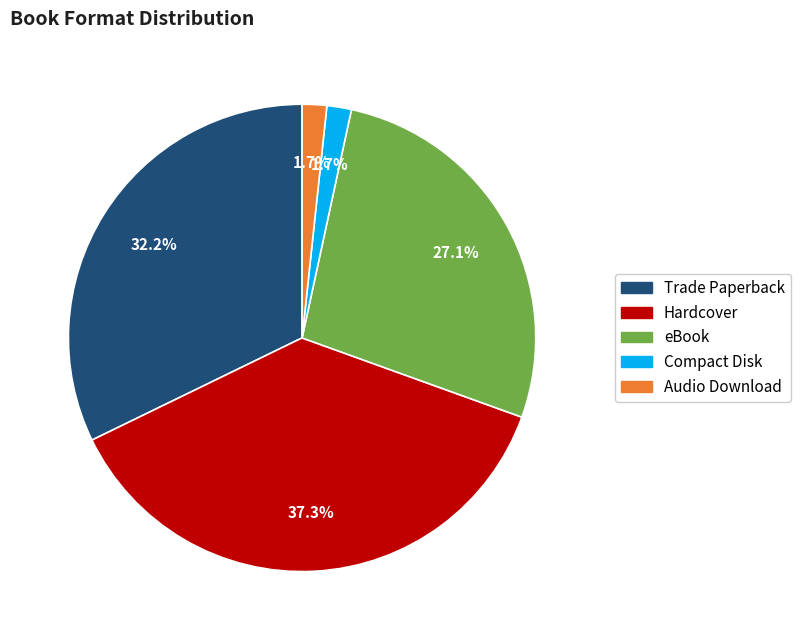

True or false: Trade Paperback accounts for 21% of the total.

False